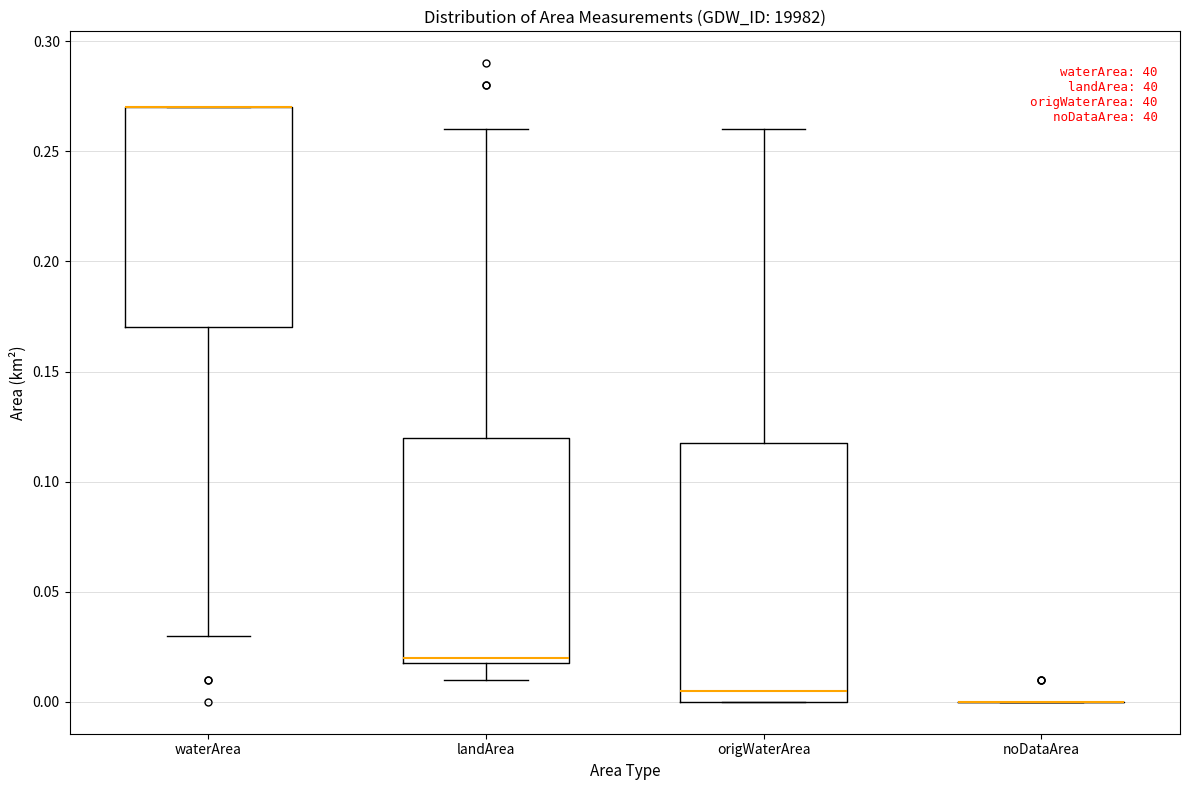

Comparing the boxes themselves (not the whiskers), which one is the tallest?

origWaterArea